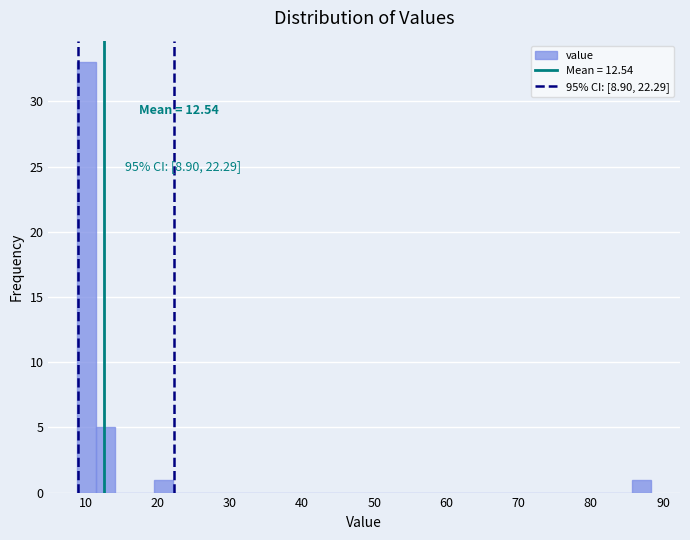

Around what value on the x-axis is the tallest bar? Give the approximate position of its centre, as read against the axis.

10